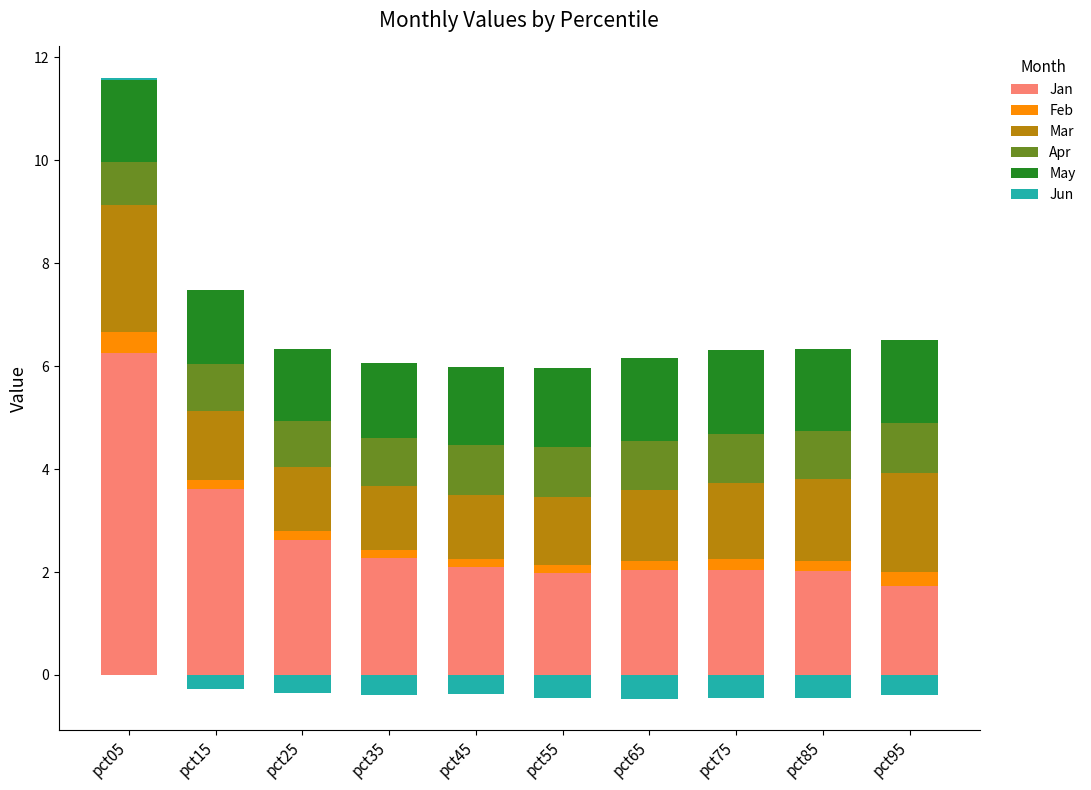

Rank the categories by Feb value from lowest to highest.

pct45, pct55, pct15, pct35, pct65, pct25, pct85, pct75, pct95, pct05